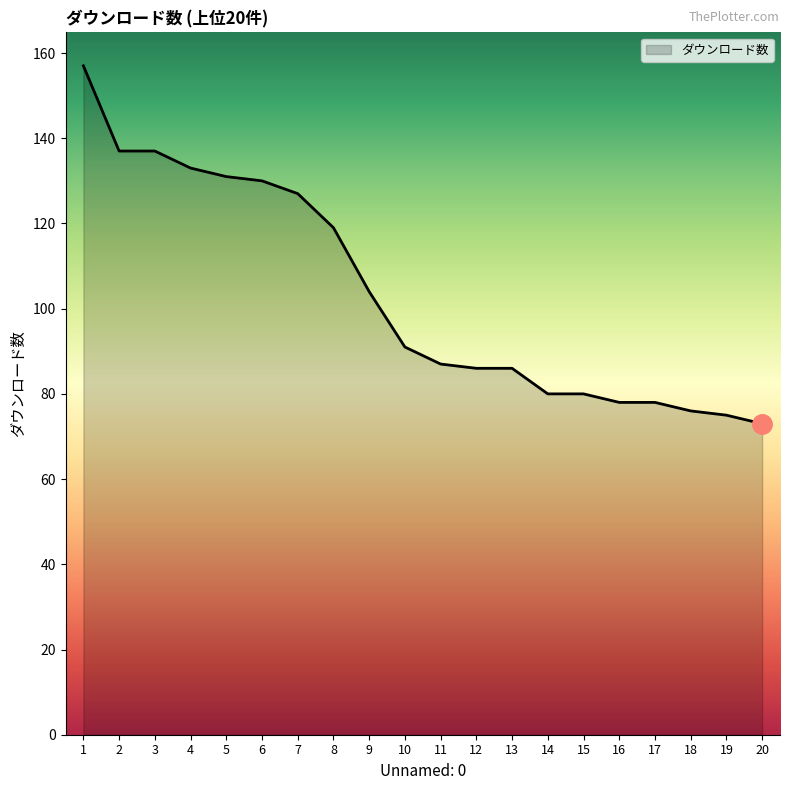

Which label corresponds to the largest value in the chart?

1